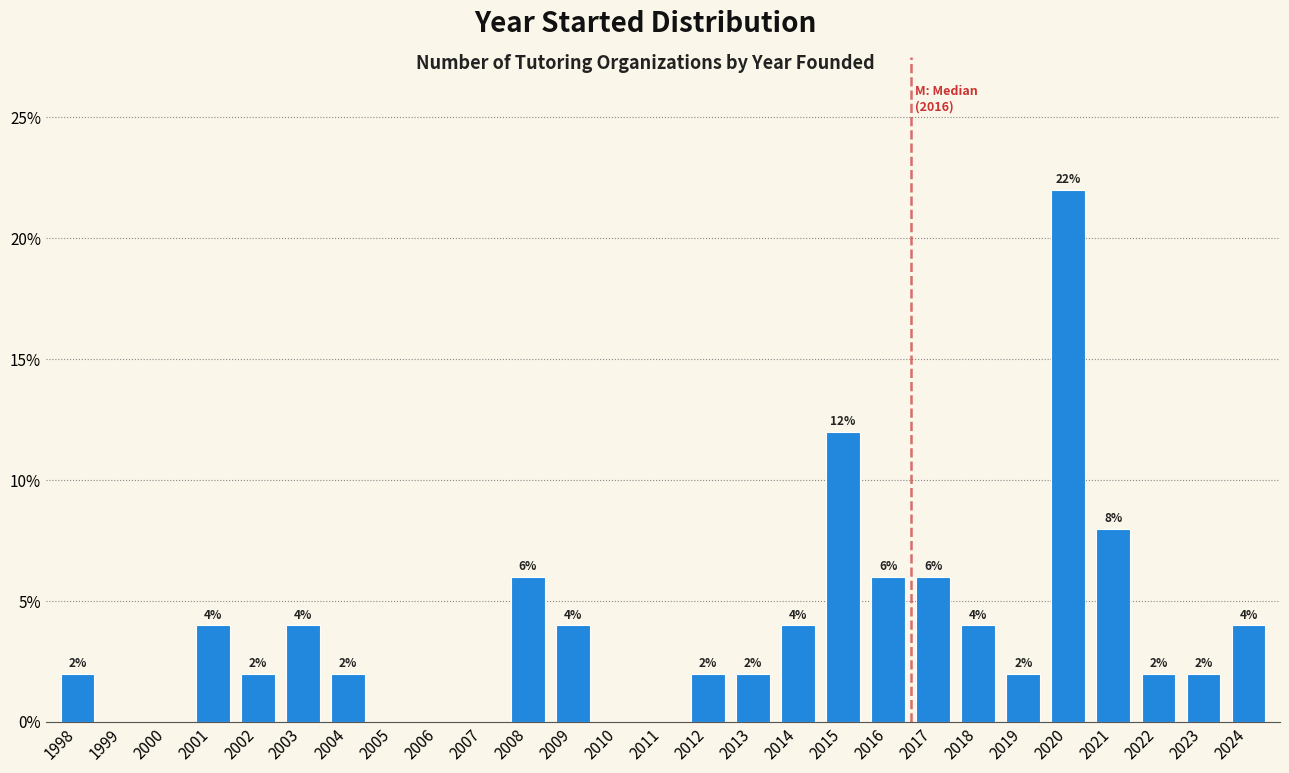

Reading left to right, transcribe all the data shown in this chart.

1998=2	1999=0	2000=0	2001=4	2002=2	2003=4	2004=2	2005=0	2006=0	2007=0	2008=6	2009=4	2010=0	2011=0	2012=2	2013=2	2014=4	2015=12	2016=6	2017=6	2018=4	2019=2	2020=22	2021=8	2022=2	2023=2	2024=4